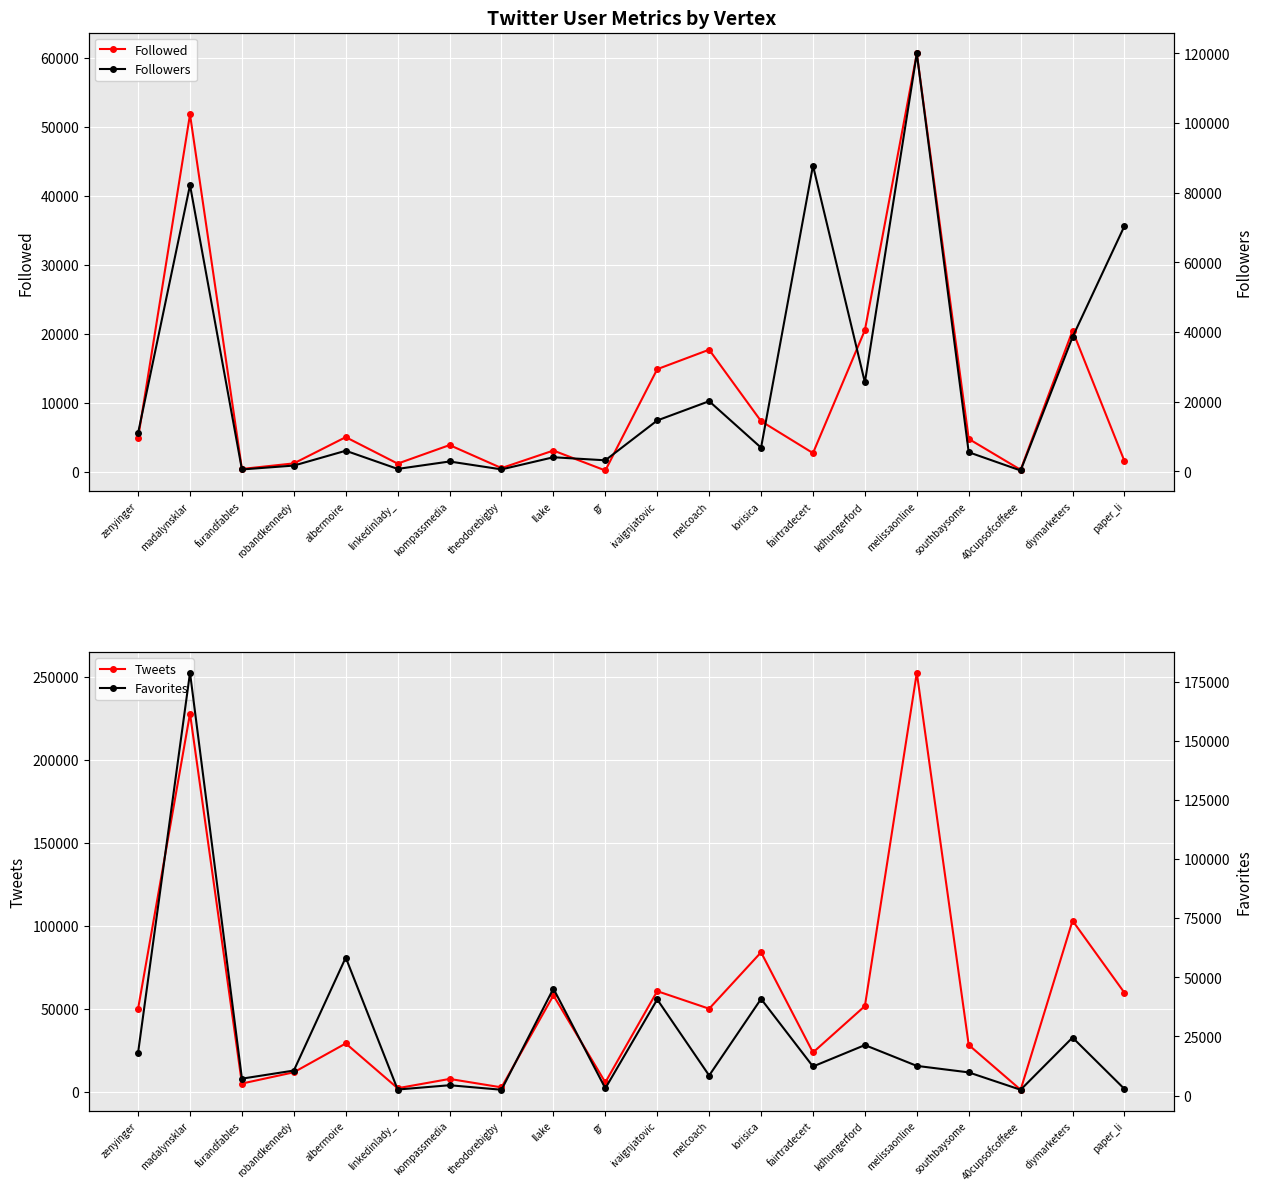

Reading left to right, list all the values displayed in this chart.

Followed: zenyinger=4883	madalynsklar=51816	furandfables=384	robandkennedy=1194	albermoire=5000	linkedinlady_=1160	kompassmedia=3849	theodorebigby=512	llake=3056	gr=162	ivaignjatovic=14859	melcoach=17685	lorisica=7317	fairtradecert=2687	kdhungerford=20518	melissaonline=60657	southbaysome=4745	40cupsofcoffeee=262	diymarketers=20441	paper_li=1526
Tweets: zenyinger=50116	madalynsklar=228016	furandfables=5026	robandkennedy=11814	albermoire=29197	linkedinlady_=2212	kompassmedia=7802	theodorebigby=2725	llake=58160	gr=5735	ivaignjatovic=60699	melcoach=50122	lorisica=84128	fairtradecert=23759	kdhungerford=51729	melissaonline=252597	southbaysome=28289	40cupsofcoffeee=1276	diymarketers=103178	paper_li=59713
Followers: zenyinger=11016	madalynsklar=82190	furandfables=560	robandkennedy=1673	albermoire=5928	linkedinlady_=713	kompassmedia=2843	theodorebigby=577	llake=4059	gr=3184	ivaignjatovic=14624	melcoach=20154	lorisica=6814	fairtradecert=87803	kdhungerford=25554	melissaonline=119979	southbaysome=5501	40cupsofcoffeee=259	diymarketers=38553	paper_li=70448
Favorites: zenyinger=18141	madalynsklar=178803	furandfables=7146	robandkennedy=10574	albermoire=58357	linkedinlady_=2544	kompassmedia=4365	theodorebigby=2450	llake=45242	gr=3061	ivaignjatovic=40642	melcoach=8471	lorisica=40862	fairtradecert=12288	kdhungerford=21343	melissaonline=12543	southbaysome=9793	40cupsofcoffeee=2443	diymarketers=24516	paper_li=2780